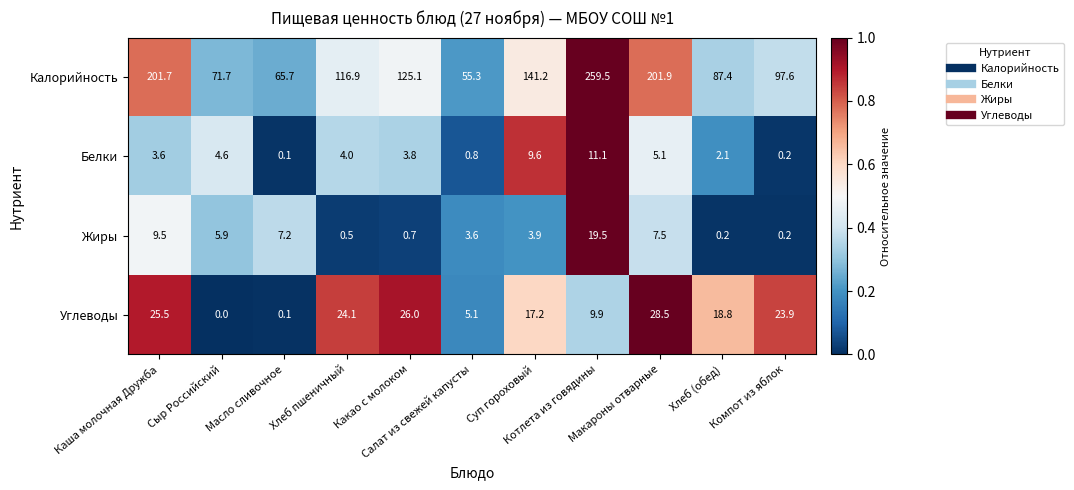

List the series in order of their peak value, highest first.

Калорийность, Углеводы, Жиры, Белки